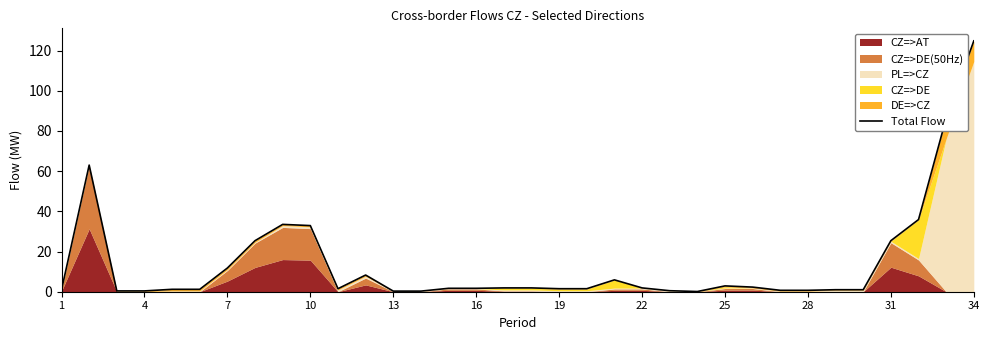

What is the value of the 10th point from the left?

32.9